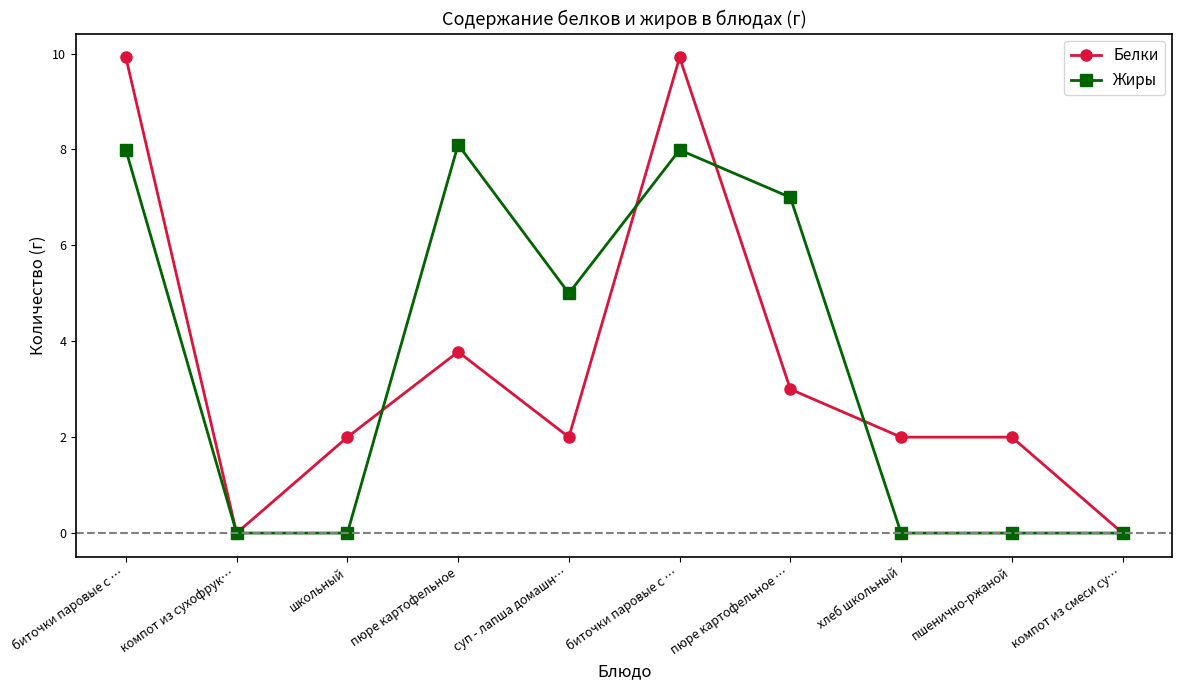

The value of Жиры at пюре картофельное … is 2.2. True or false?

False